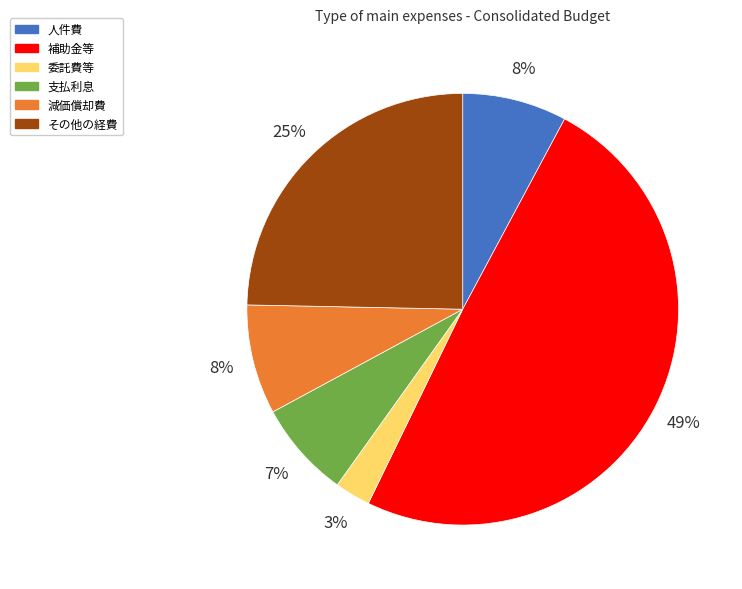

Is 委託費等 the majority of the pie?

No